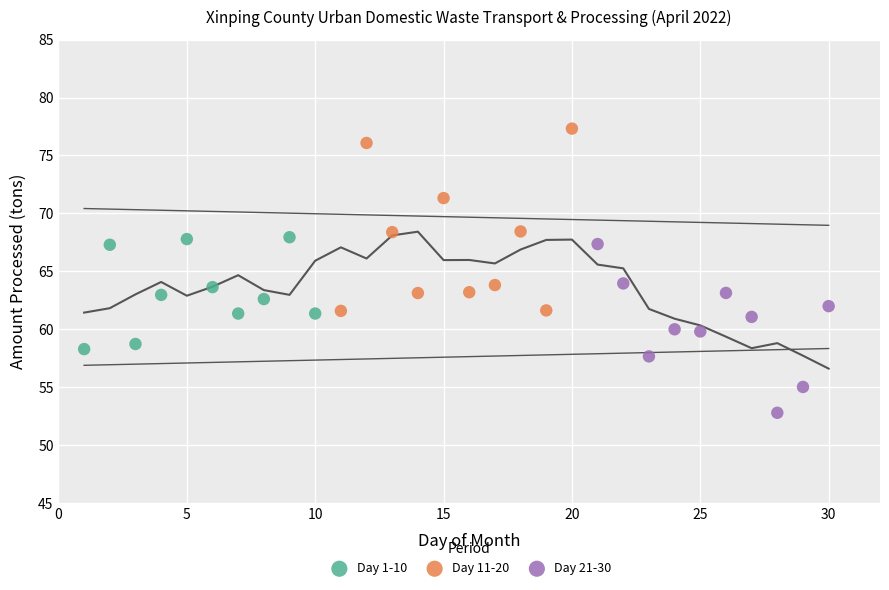

Which series contains the highest Y value?

Day 11-20